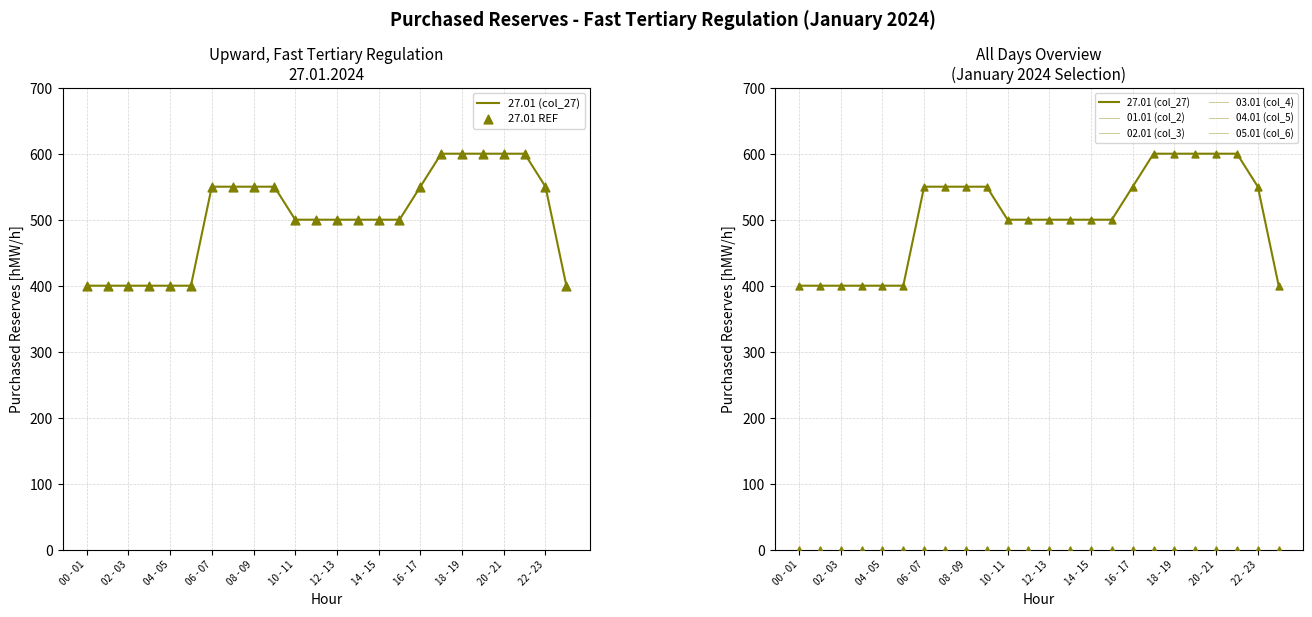

Which series reaches the maximum Y coordinate?

27.01 (col_27)